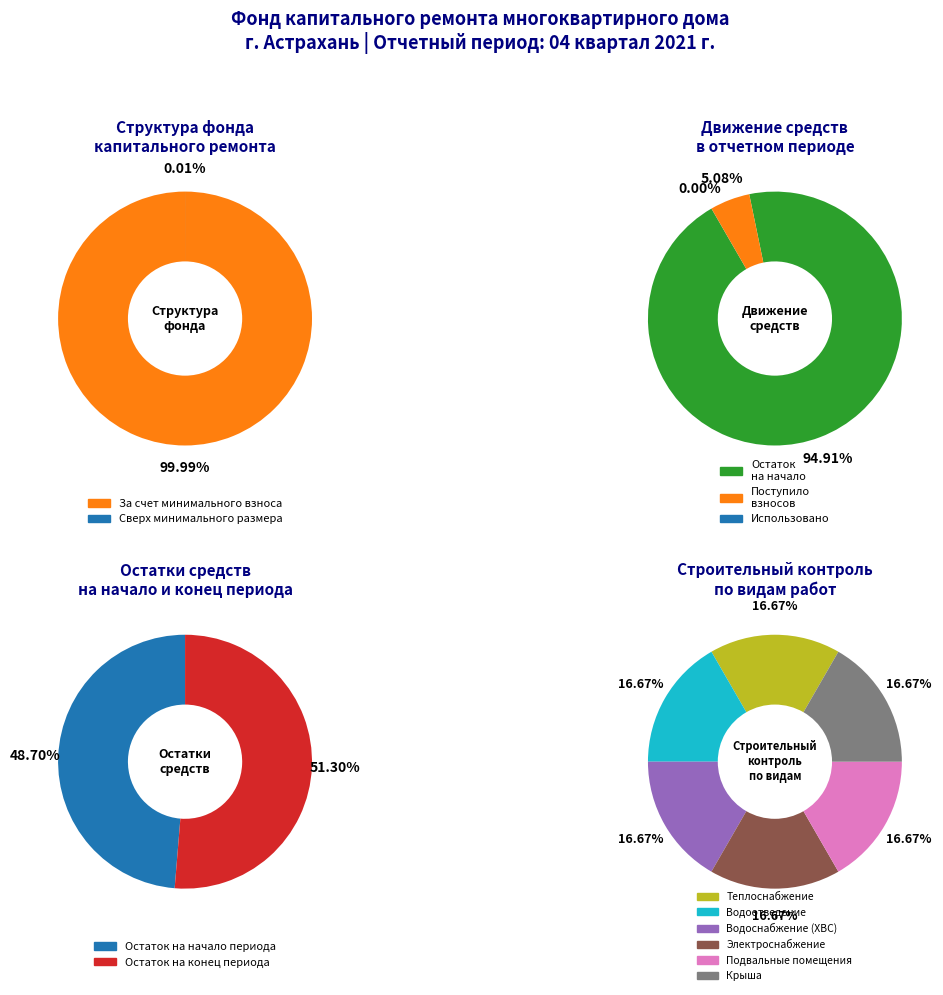

What percentage is the за счет минимального взноса slice, to the nearest percent?

100%